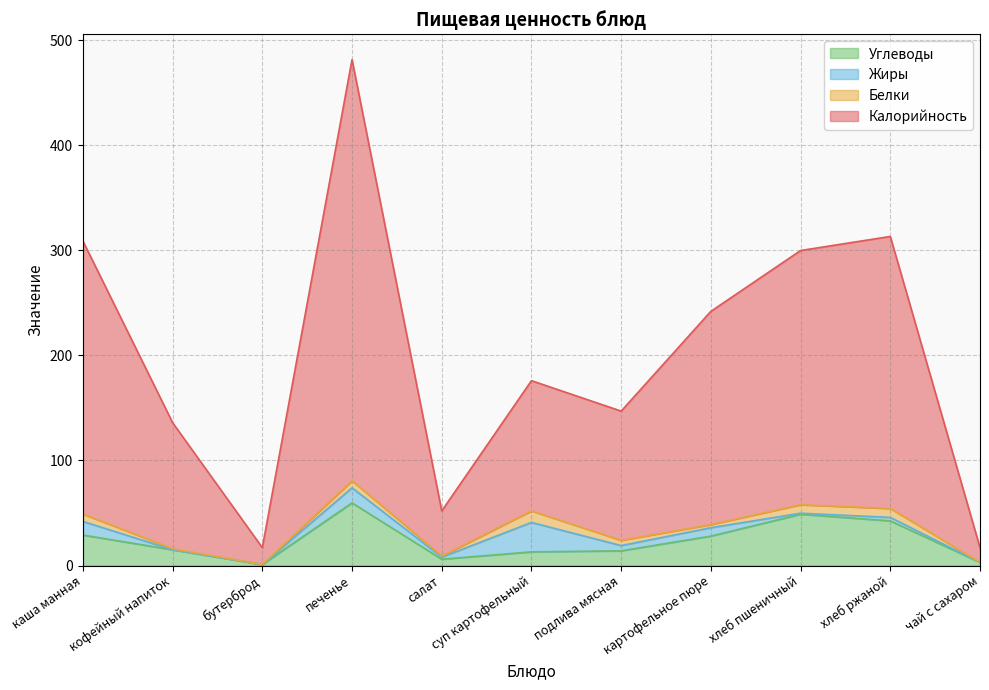

True or false: Углеводы and Калорийность intersect in this chart.

False